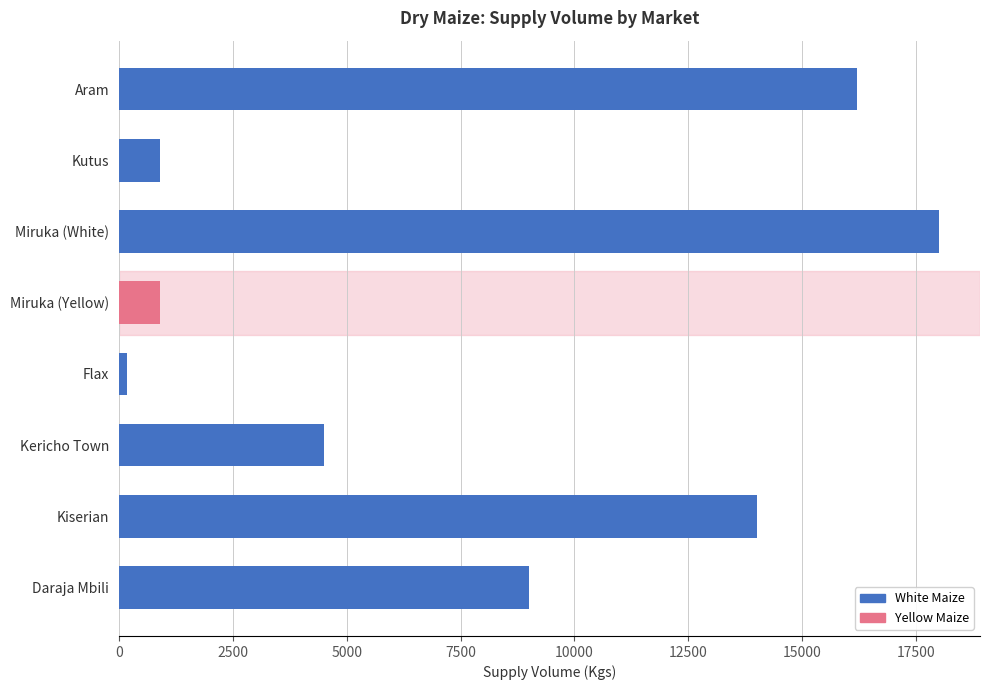

What is the greatest value displayed?

18000